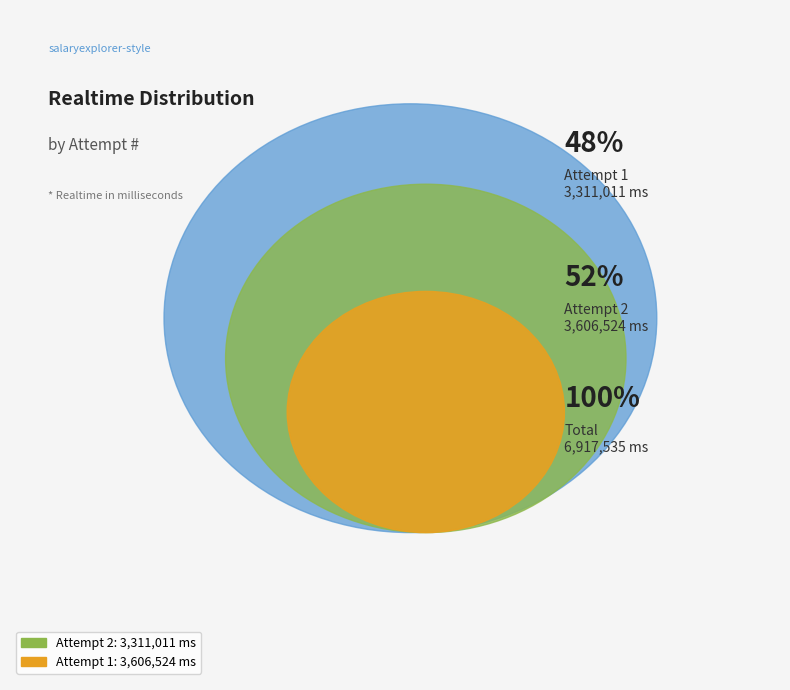

True or false: Attempt 1 accounts for 52% of the total.

True